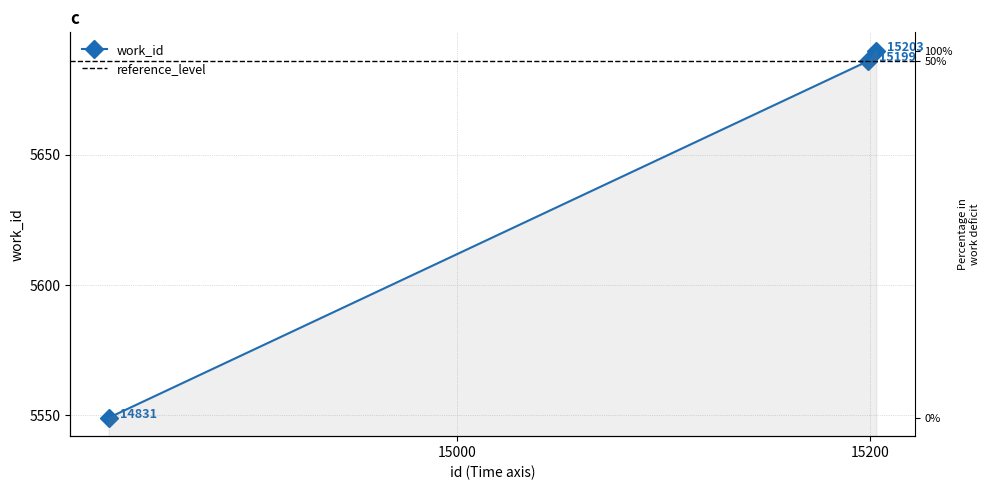

Is it true that the value at 15203 is 5690?

True